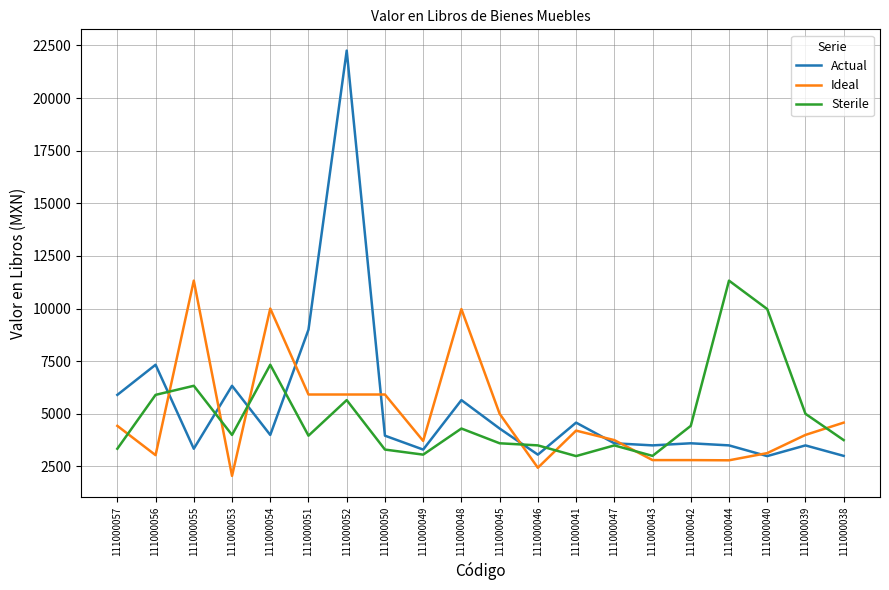

At 111000055, list the series in order from smallest to largest.

Actual, Sterile, Ideal